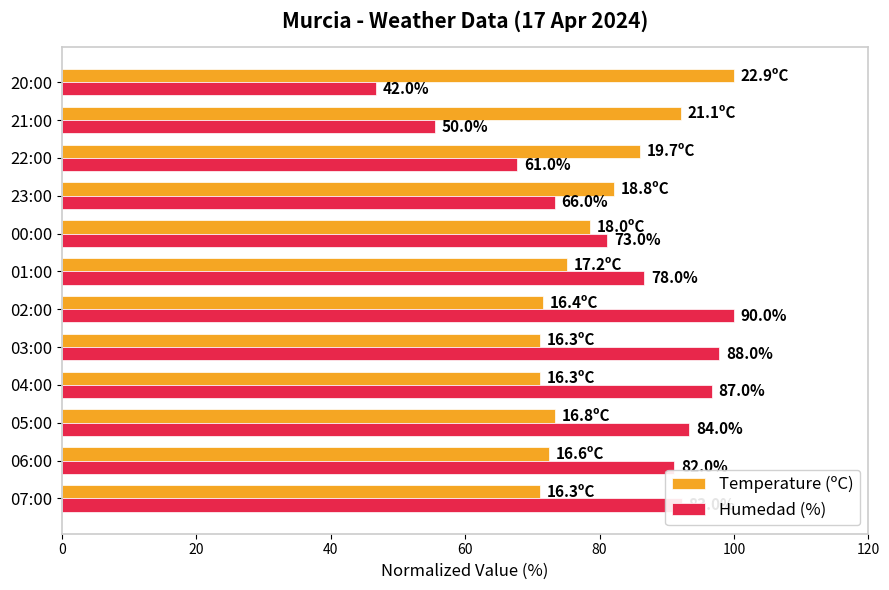

What are all the series names shown in the legend?

Temperature (ºC), Humedad (%)